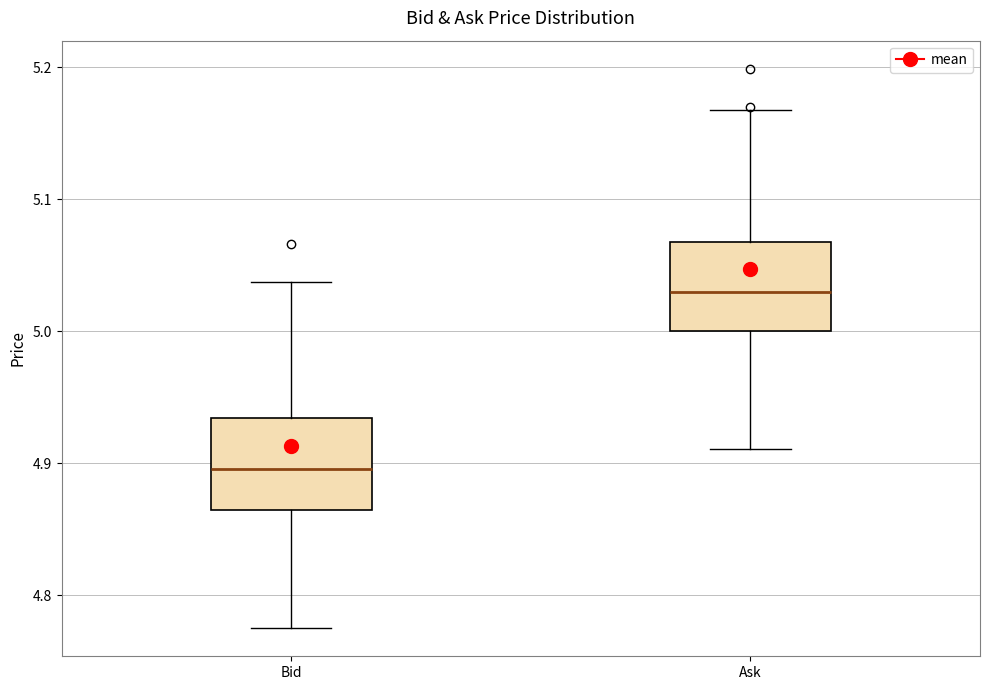

Reading left to right, read every box against the y-axis: the position of its median line, the range the box covers, and the ends of its whiskers. The values are not printed on the chart, so give them approximately, as read against the axis.

Bid: median 4.90, box 4.87 to 4.93, whiskers 4.78 to 5.04
Ask: median 5.03, box 5.00 to 5.07, whiskers 4.91 to 5.17